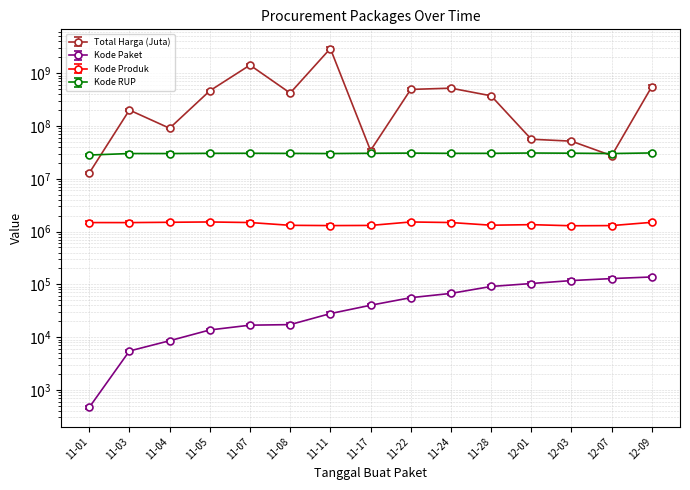

What is the value of the Kode RUP point at the 12th from the left?

30745112.0